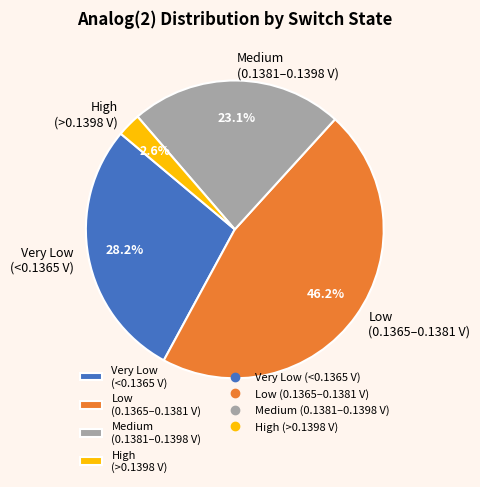

Is there any slice that represents more than half of the pie?

No